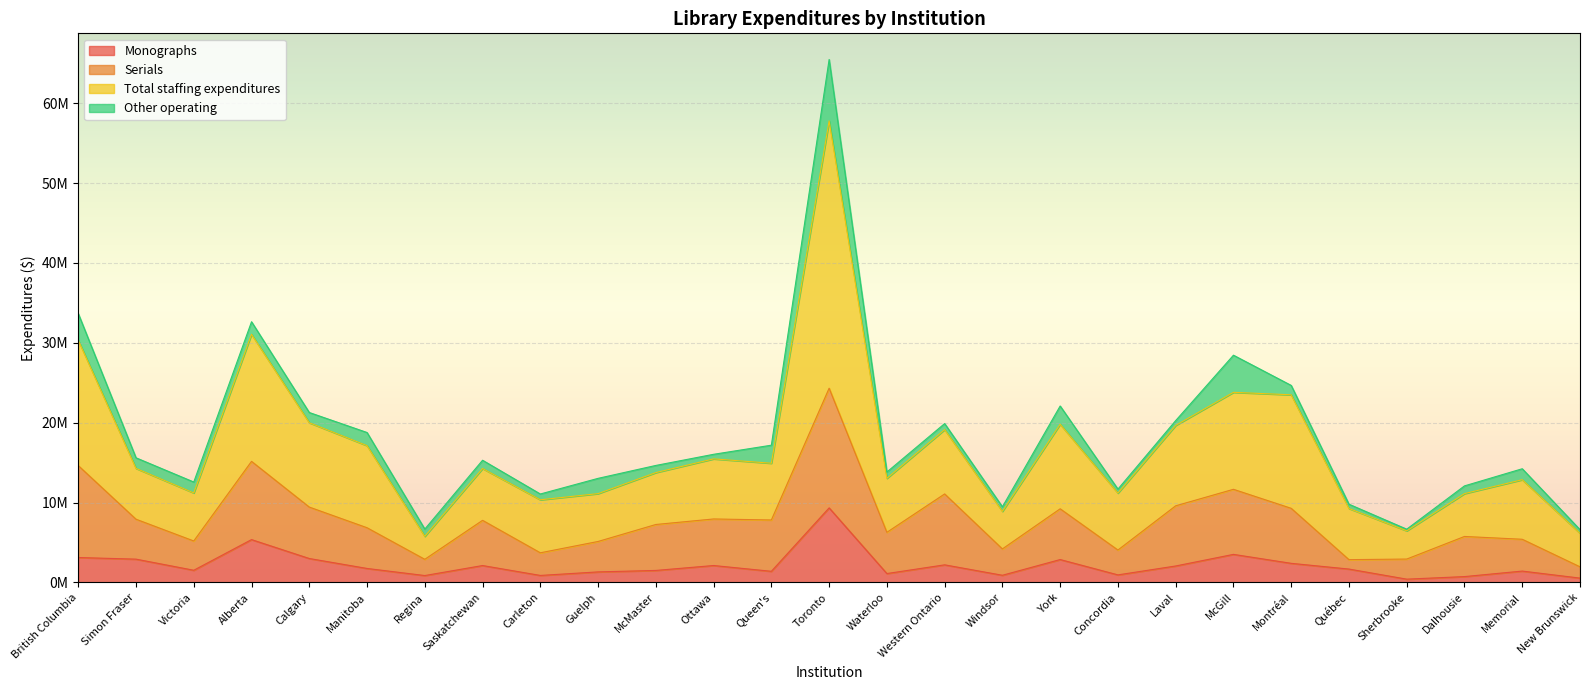

True or false: Monographs and Total staffing expenditures cross at least once.

False